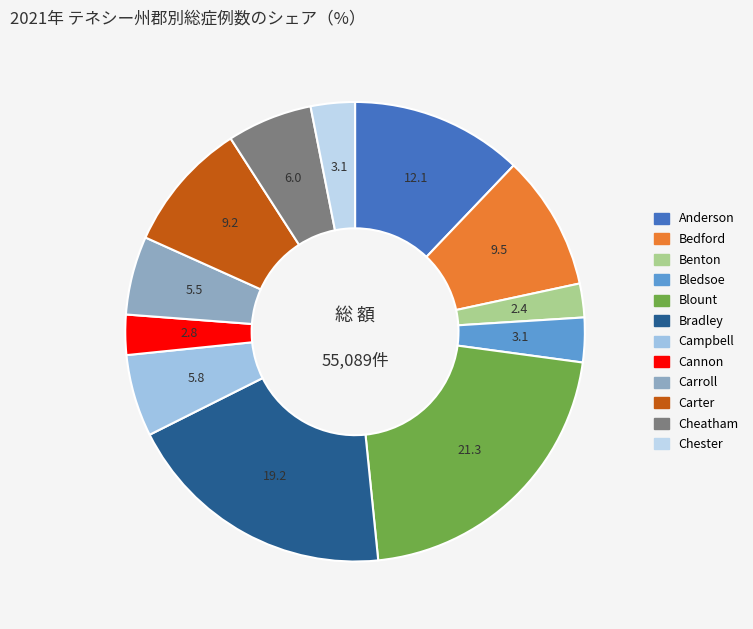

What is the smallest slice in the pie chart?

Benton